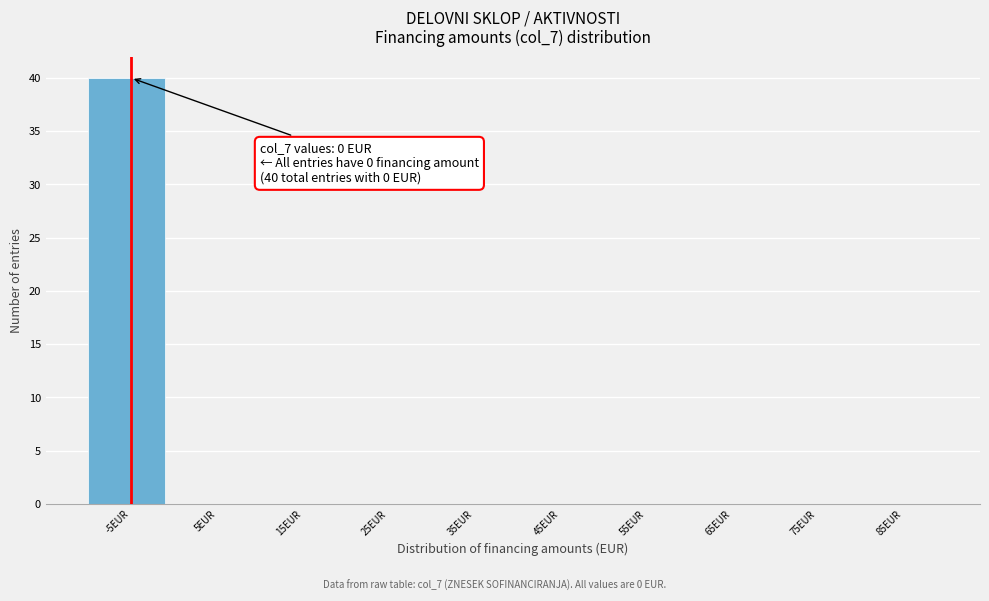

Reading left to right, extract all data points from this chart.

-5EUR=40	5EUR=0	15EUR=0	25EUR=0	35EUR=0	45EUR=0	55EUR=0	65EUR=0	75EUR=0	85EUR=0